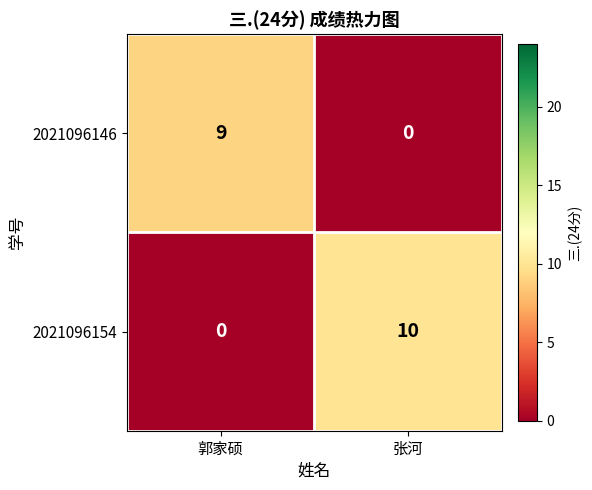

What is the difference between the 2021096146 values at 郭家硕 and 张河?

9